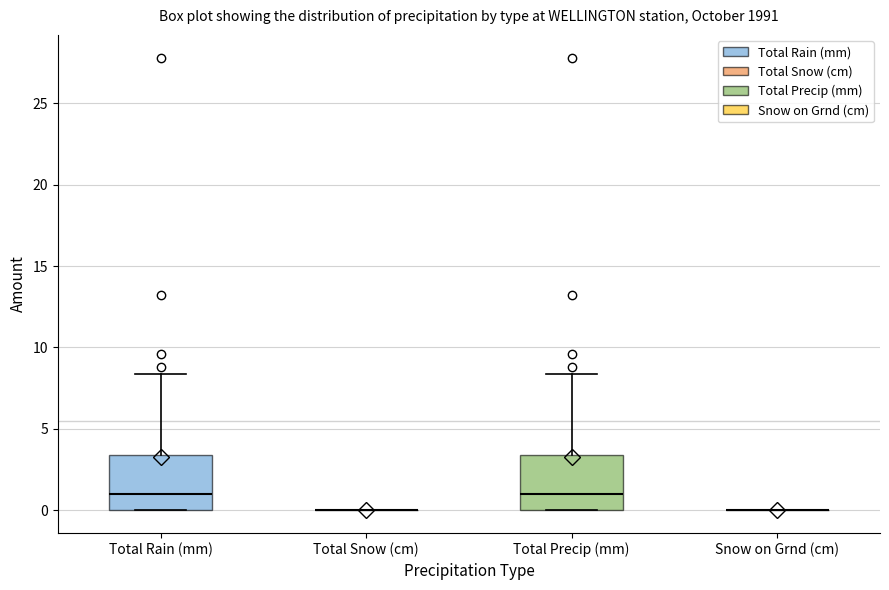

Reading left to right, read every box against the y-axis: the position of its median line, the range the box covers, and the ends of its whiskers. The values are not printed on the chart, so give them approximately, as read against the axis.

Total Rain (mm): median 1.0, box 0.0 to 3.5, whiskers 0.0 to 8.5
Total Snow (cm): box collapsed to a line at 0.0, whiskers 0.0 to 0.0
Total Precip (mm): median 1.0, box 0.0 to 3.5, whiskers 0.0 to 8.5
Snow on Grnd (cm): box collapsed to a line at 0.0, whiskers 0.0 to 0.0